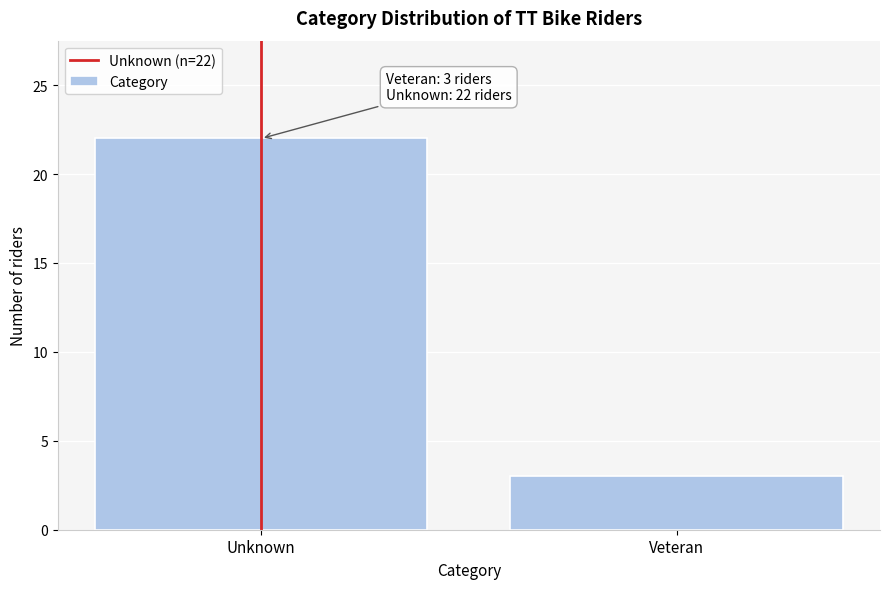

Reading left to right, transcribe all the data shown in this chart.

22	3